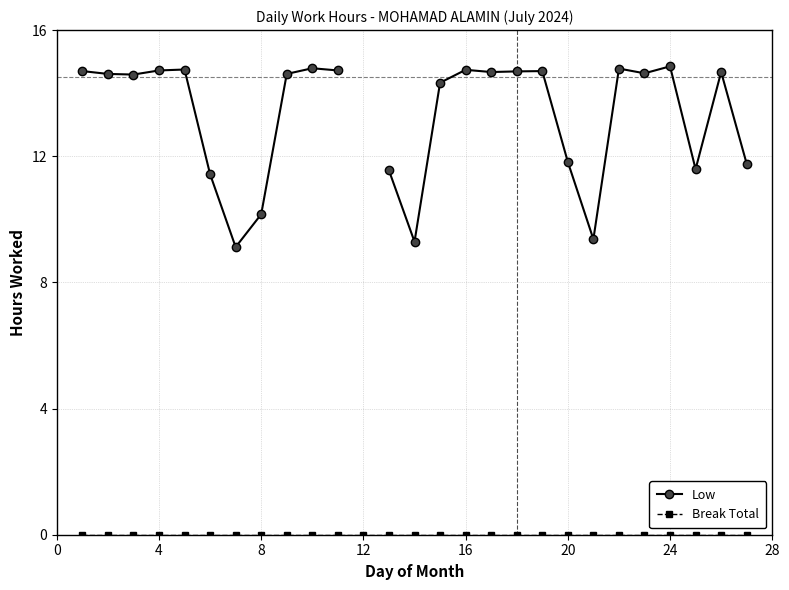

How many values in the Low series exceed 14?

17